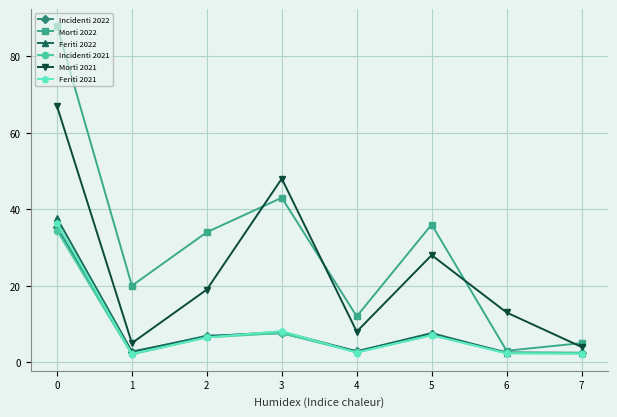

In Morti 2021, how many points are lower than both neighbors (excluding endpoints)?

2